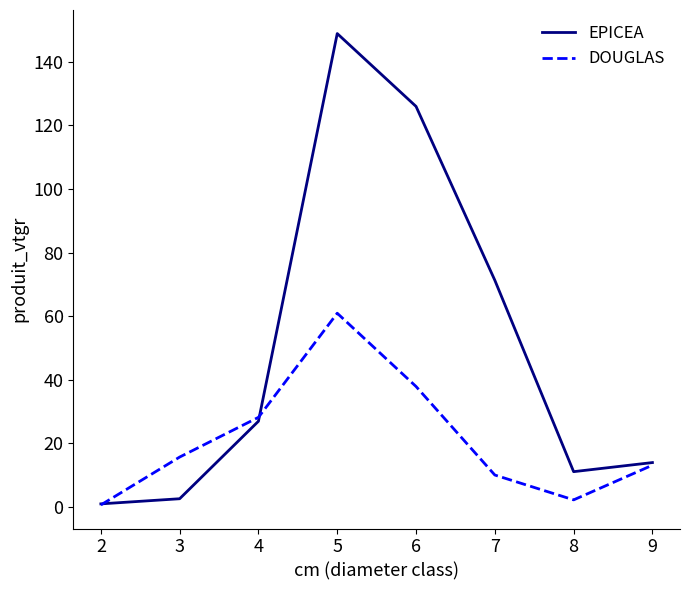

What is the approximate value of DOUGLAS at 6?

37.9